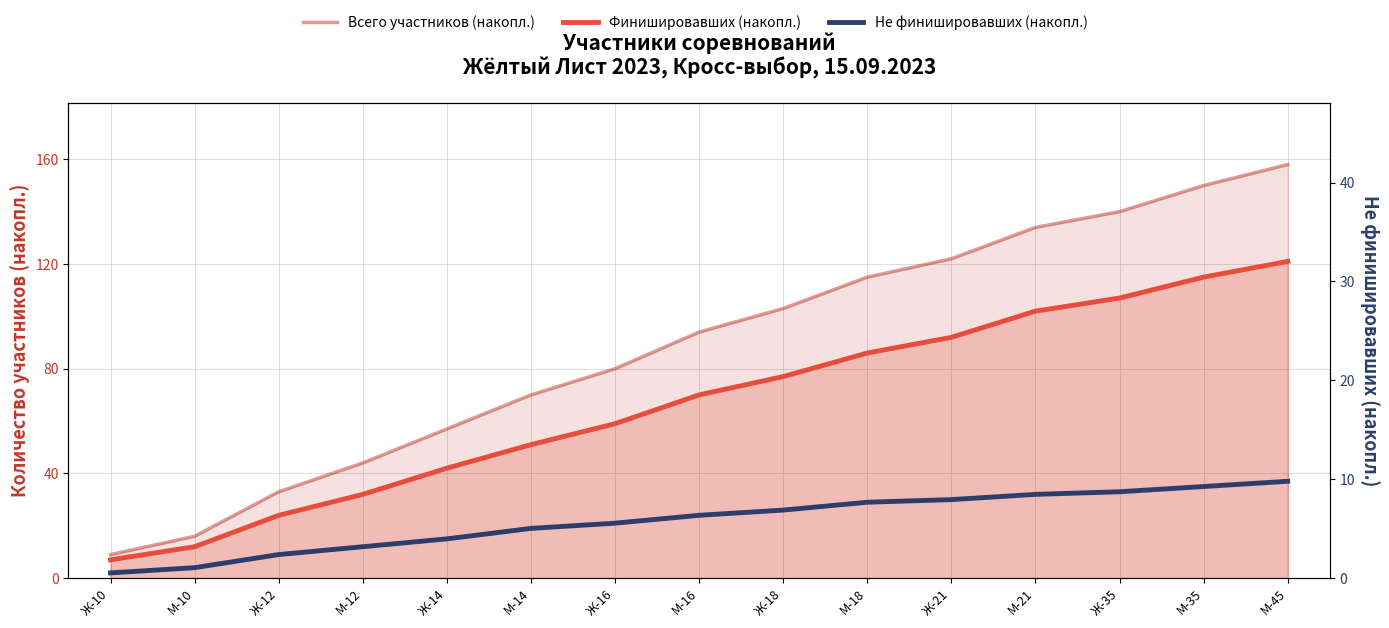

How many lines are shown in the chart?

3